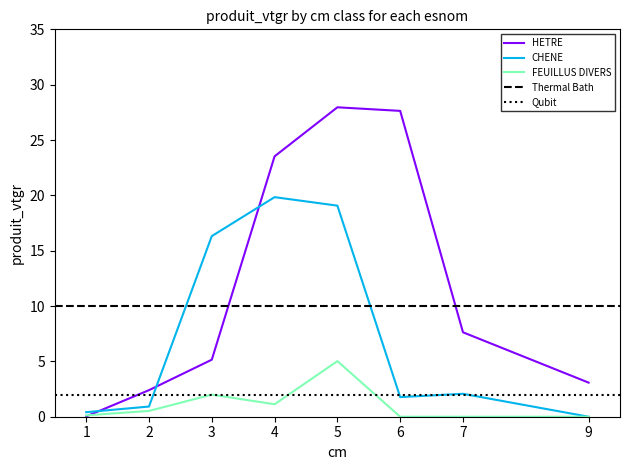

Reading left to right, transcribe all the data shown in this chart.

HETRE: 0.0	2.4	5.2	23.5	28.0	27.6	7.6	3.1
CHENE: 0.4	0.9	16.3	19.8	19.1	1.8	2.1	0.0
FEUILLUS DIVERS: 0.1	0.5	2.0	1.1	5.0	0.0	0.0	0.0